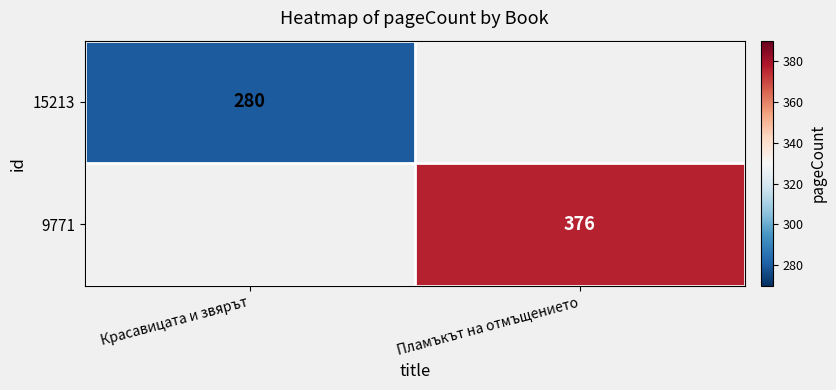

Is it true that 9771 equals 376 at Пламъкът на отмъщението?

True